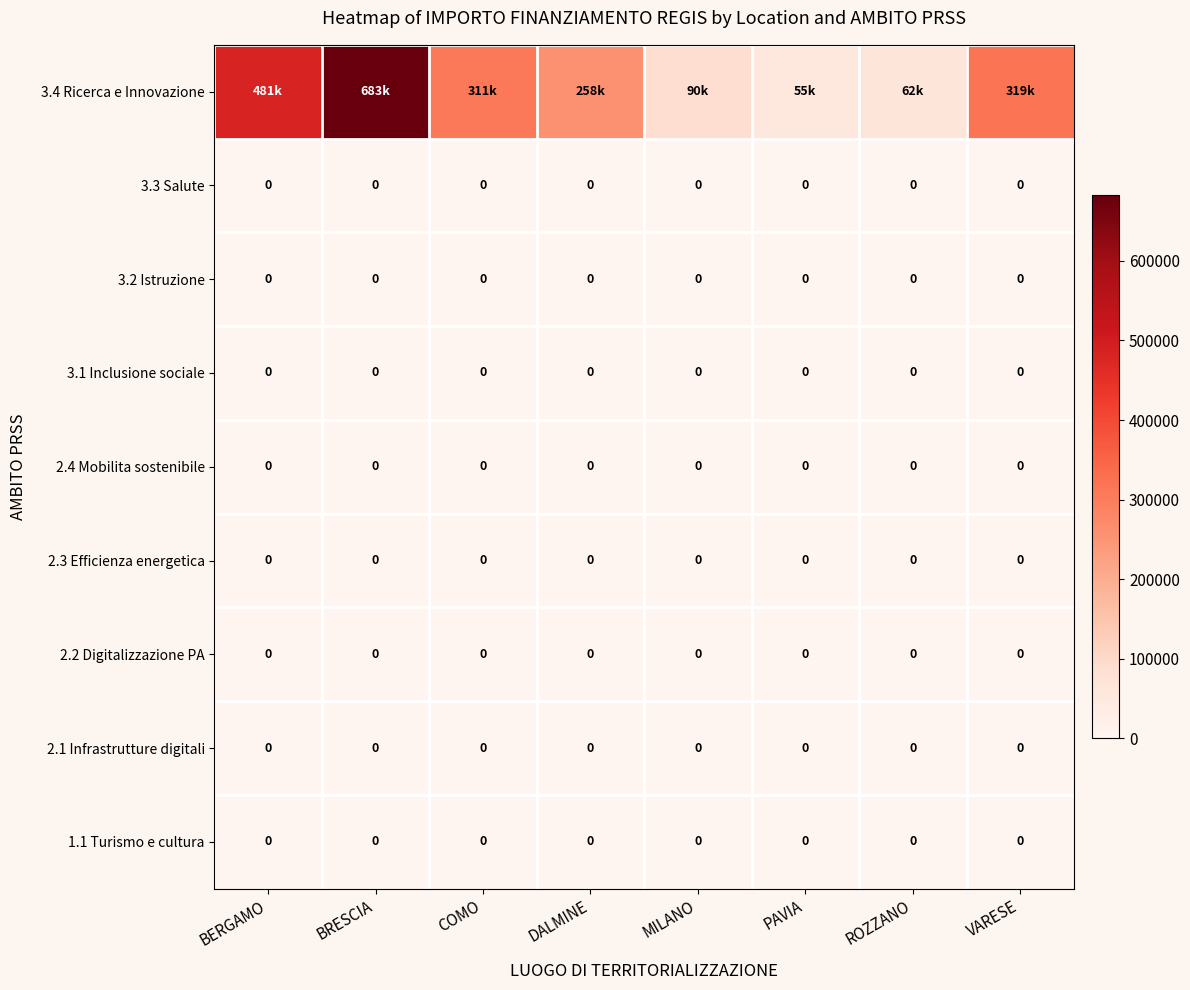

Rank the categories by 2.2 Digitalizzazione PA value from highest to lowest.

BERGAMO, BRESCIA, COMO, DALMINE, MILANO, PAVIA, ROZZANO, VARESE